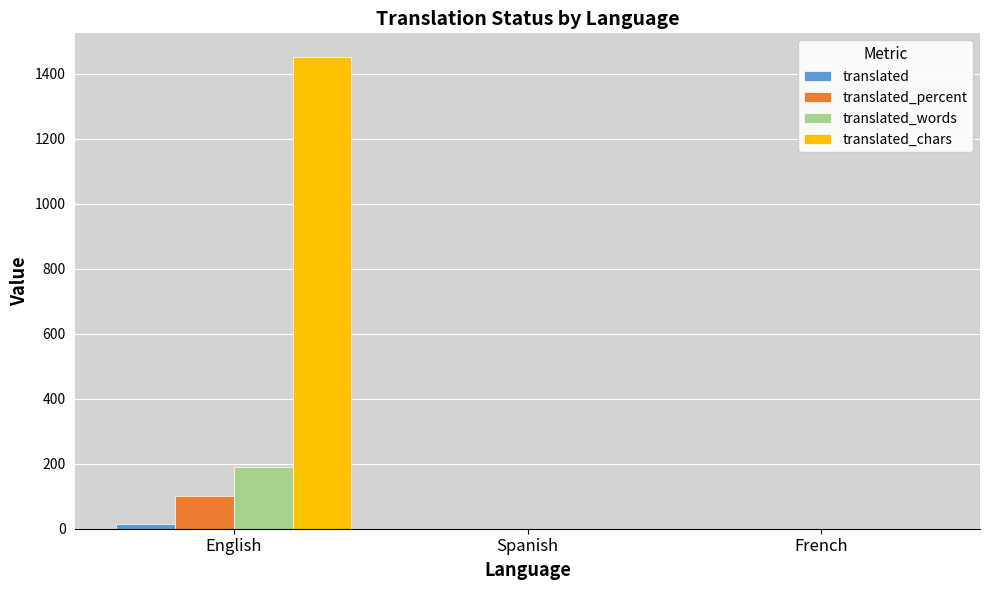

Which series has the largest total across all categories?

translated_chars